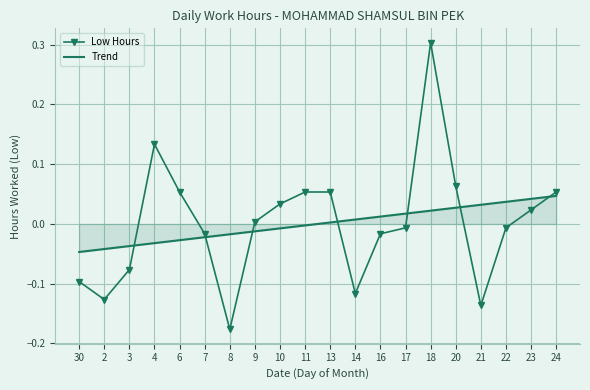

List the series in order of their peak value, lowest first.

Trend, Low Hours